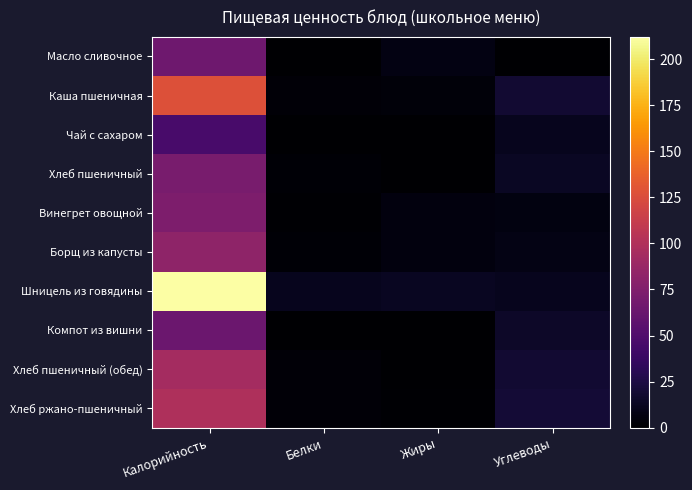

Rank the series by their maximum value, from lowest to highest.

Чай с сахаром, Компот из вишни, Масло сливочное, Хлеб пшеничный, Винегрет овощной, Борщ из капусты, Хлеб пшеничный (обед), Хлеб ржано-пшеничный, Каша пшеничная, Шницель из говядины